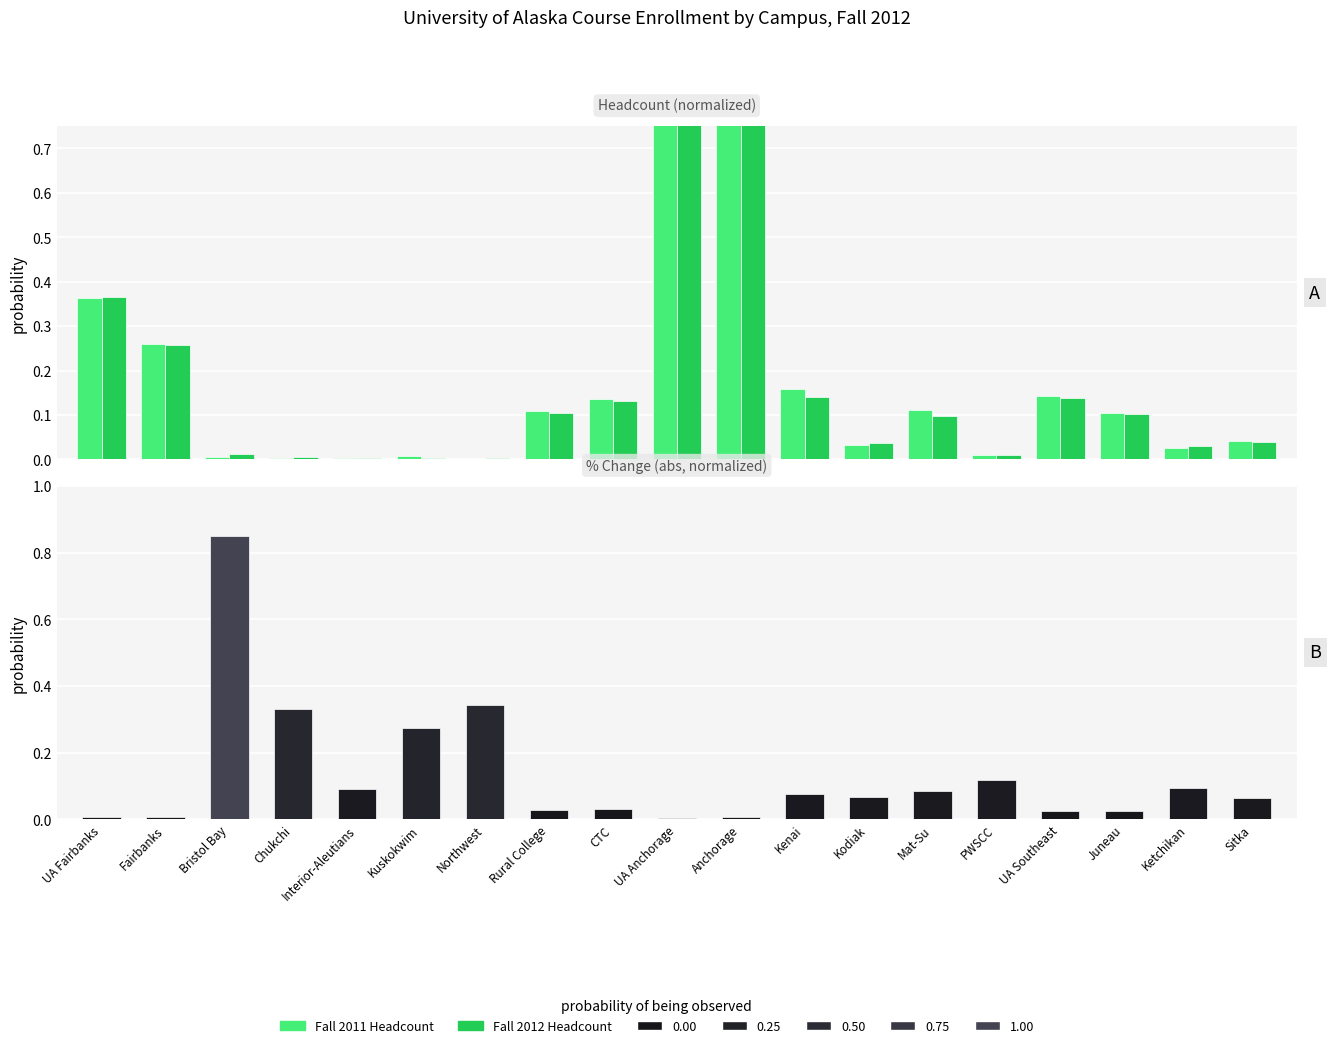

What is the difference between the maximum and second lowest values in the Fall 2011 Headcount series?

1.0